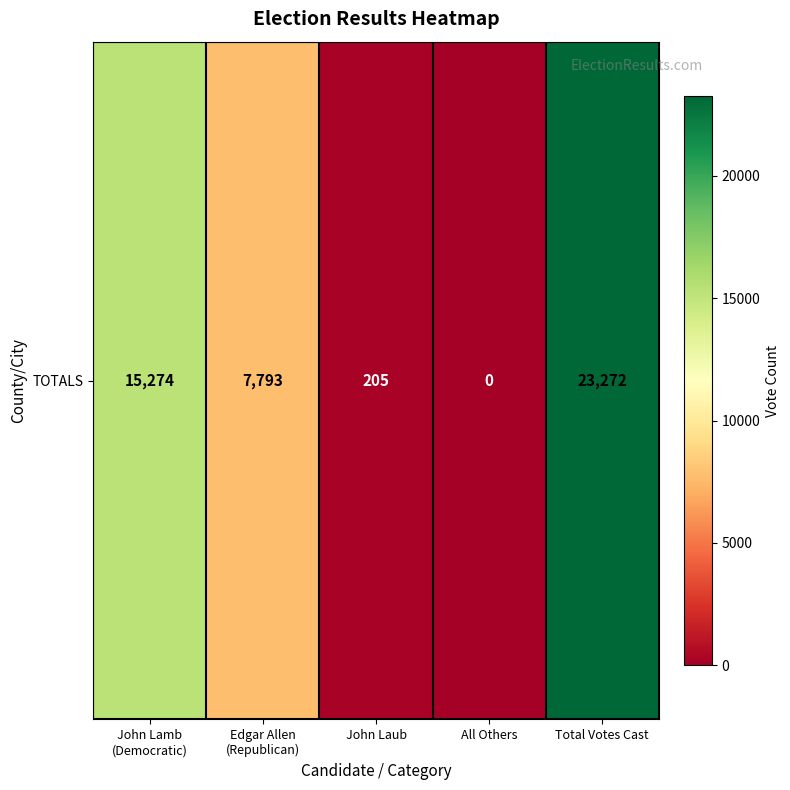

Rank the categories by value from lowest to highest.

All Others, John Laub, Edgar Allen
(Republican), John Lamb
(Democratic), Total Votes Cast